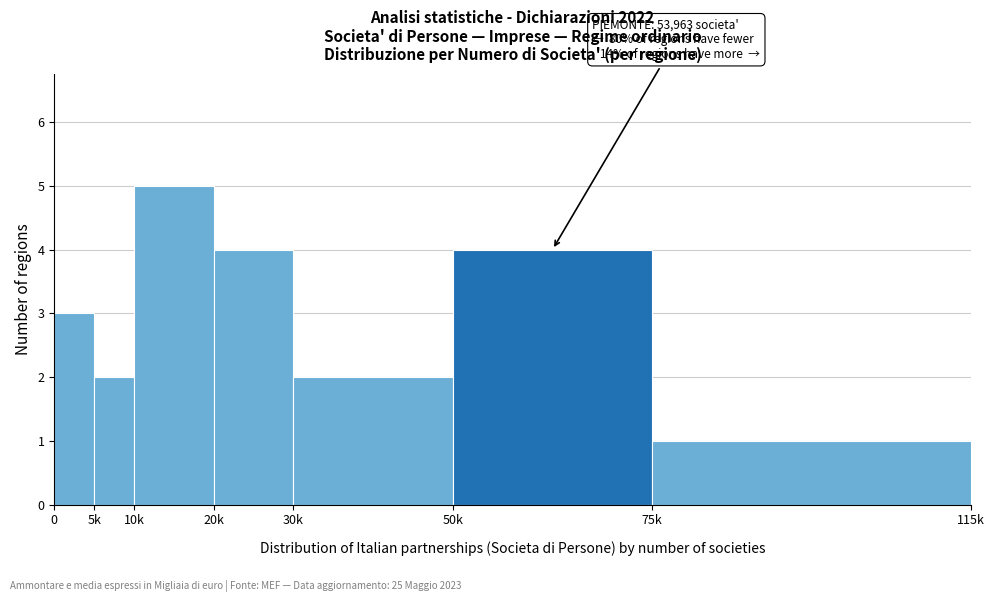

Reading left to right, extract all data points from this chart.

3	2	5	4	2	4	1